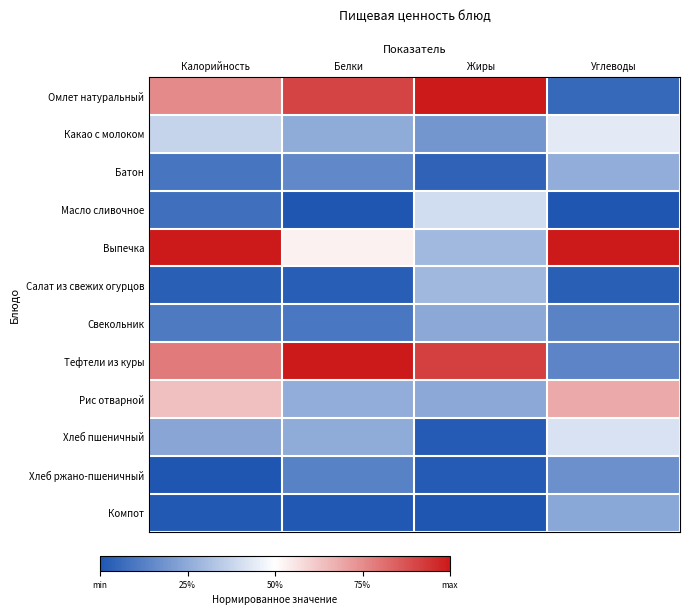

Reading left to right, what are all the values shown in this chart?

Омлет натуральный: Калорийность=0.8	Белки=0.9	Жиры=1.0	Углеводы=0.1
Какао с молоком: Калорийность=0.4	Белки=0.3	Жиры=0.2	Углеводы=0.4
Батон: Калорийность=0.1	Белки=0.1	Жиры=0.0	Углеводы=0.3
Масло сливочное: Калорийность=0.1	Белки=0.0	Жиры=0.4	Углеводы=0.0
Выпечка: Калорийность=1.0	Белки=0.5	Жиры=0.3	Углеводы=1.0
Салат из свежих огурцов: Калорийность=0.0	Белки=0.0	Жиры=0.3	Углеводы=0.0
Свекольник: Калорийность=0.1	Белки=0.1	Жиры=0.2	Углеводы=0.1
Тефтели из куры: Калорийность=0.8	Белки=1.0	Жиры=0.9	Углеводы=0.1
Рис отварной: Калорийность=0.6	Белки=0.3	Жиры=0.2	Углеводы=0.7
Хлеб пшеничный: Калорийность=0.2	Белки=0.3	Жиры=0.0	Углеводы=0.4
Хлеб ржано-пшеничный: Калорийность=0.0	Белки=0.1	Жиры=0.0	Углеводы=0.2
Компот: Калорийность=0.0	Белки=0.0	Жиры=0.0	Углеводы=0.2